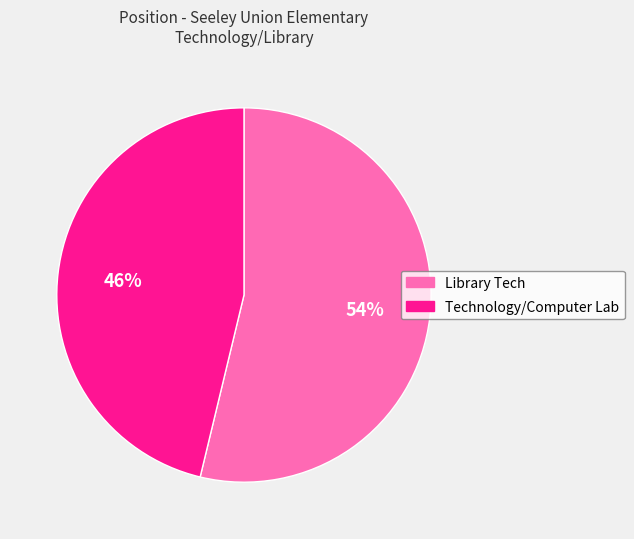

What percentage is the Technology/Computer Lab slice, to the nearest percent?

46%